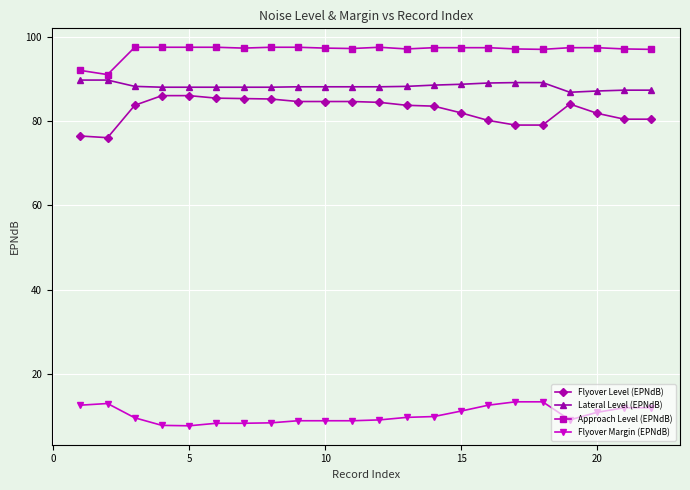

What is the minimum value for Flyover Margin (EPNdB)?

7.6